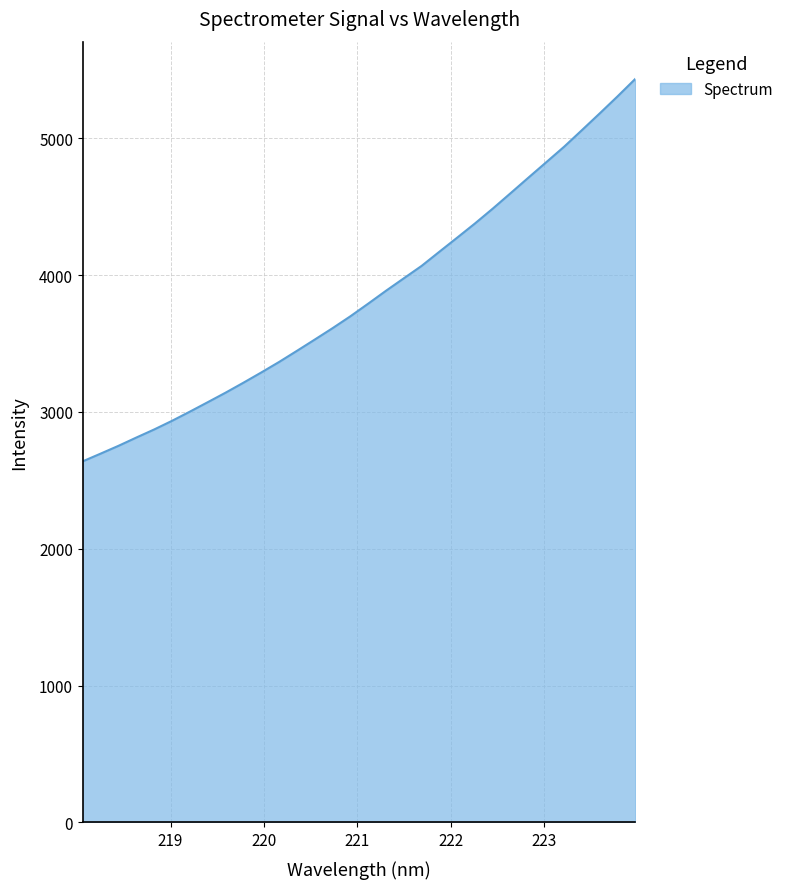

What is the difference between the maximum and minimum values?

2794.4